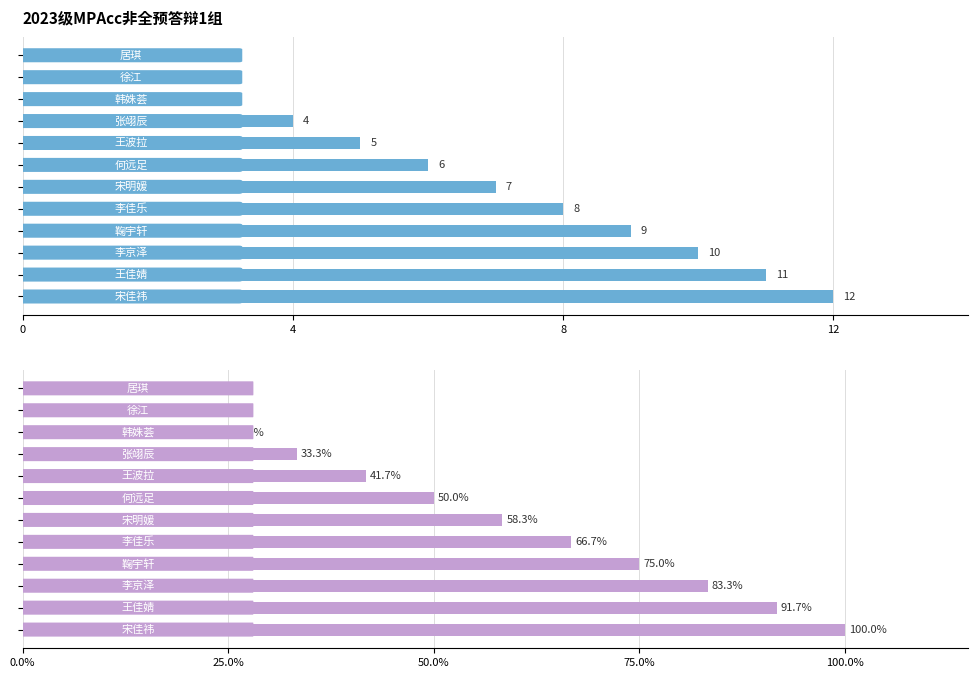

True or false: 序号 has a value of 1.3 at 4.

False